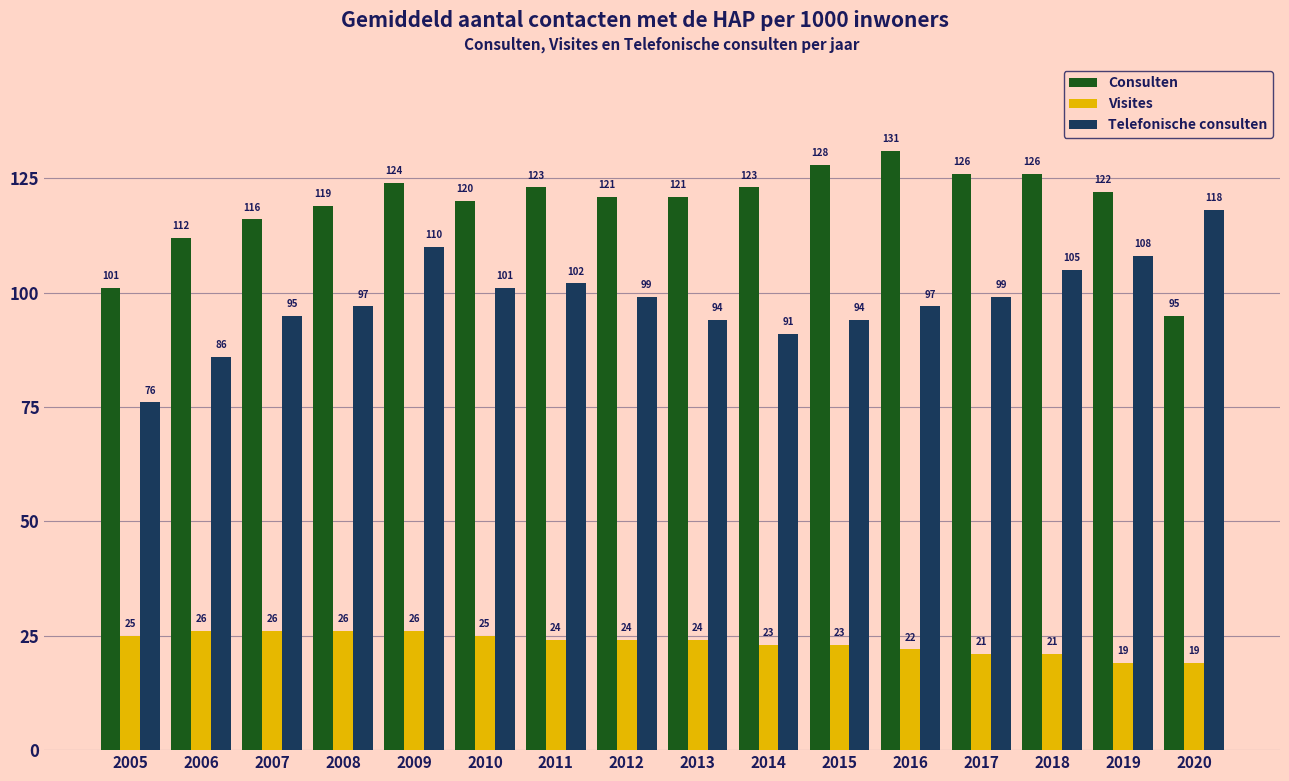

Reading left to right, what are all the values shown in this chart?

Consulten: 2005=101	2006=112	2007=116	2008=119	2009=124	2010=120	2011=123	2012=121	2013=121	2014=123	2015=128	2016=131	2017=126	2018=126	2019=122	2020=95
Visites: 2005=25	2006=26	2007=26	2008=26	2009=26	2010=25	2011=24	2012=24	2013=24	2014=23	2015=23	2016=22	2017=21	2018=21	2019=19	2020=19
Telefonische consulten: 2005=76	2006=86	2007=95	2008=97	2009=110	2010=101	2011=102	2012=99	2013=94	2014=91	2015=94	2016=97	2017=99	2018=105	2019=108	2020=118